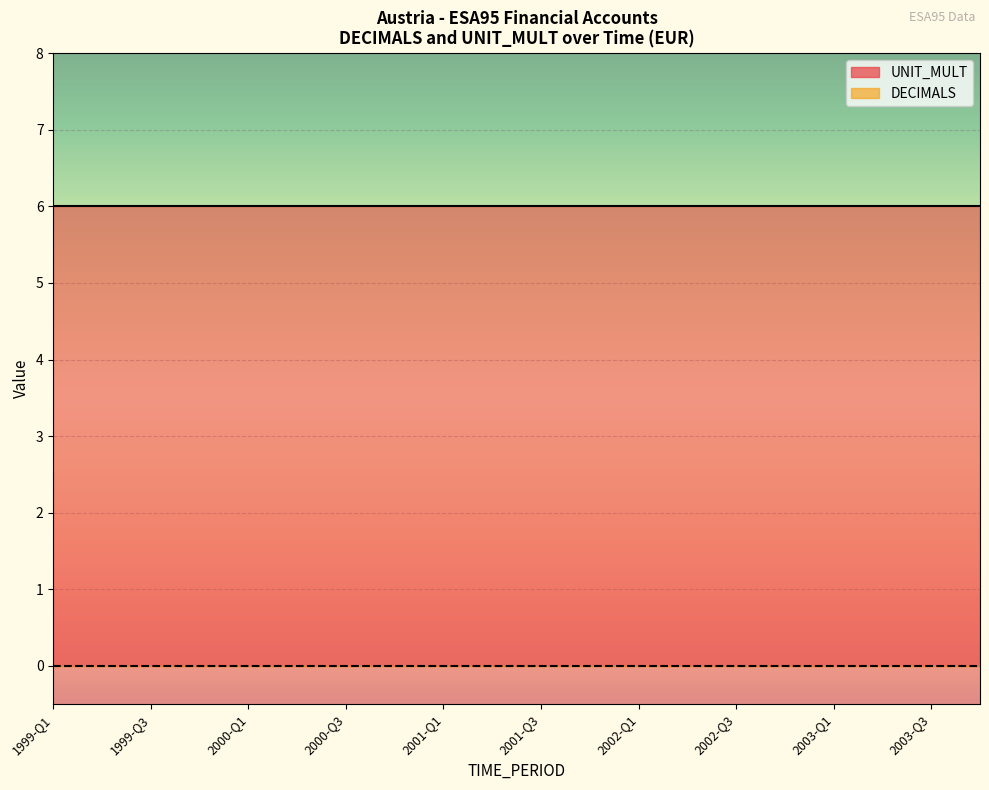

What is the sum of the UNIT_MULT values at 1999-Q1 and 2002-Q2?

12